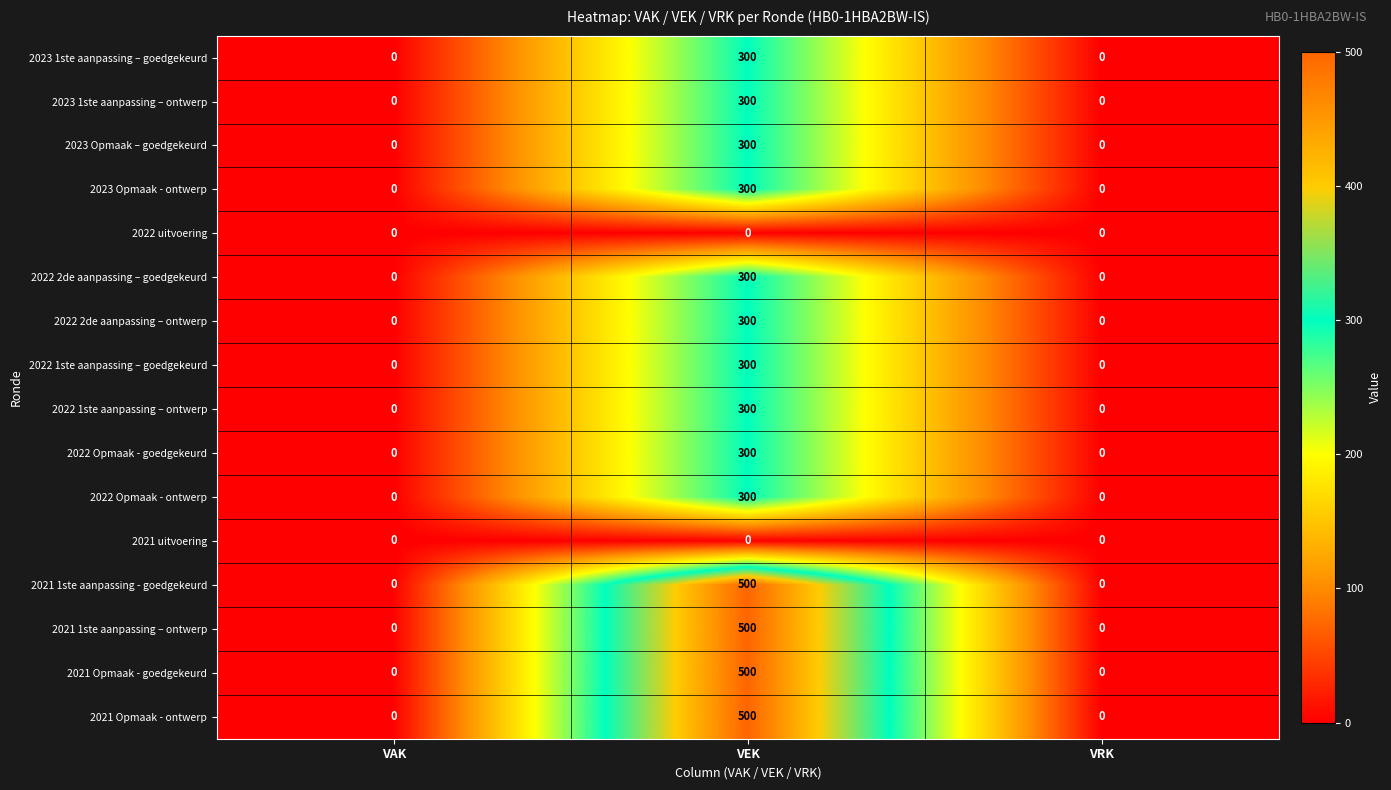

Which category has the highest value across all series?

VEK